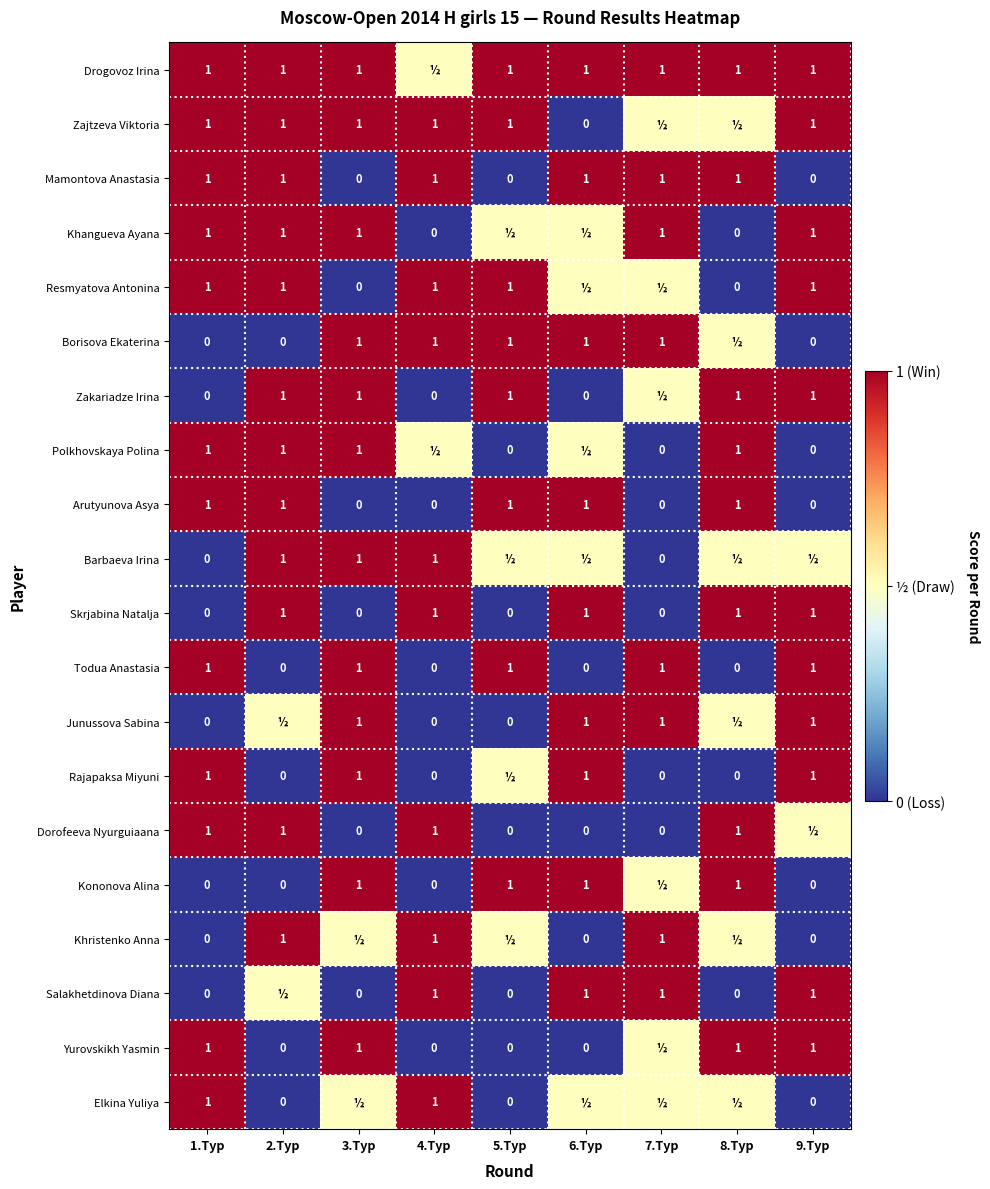

What is the highest value of the Arutyunova Asya series?

1.0